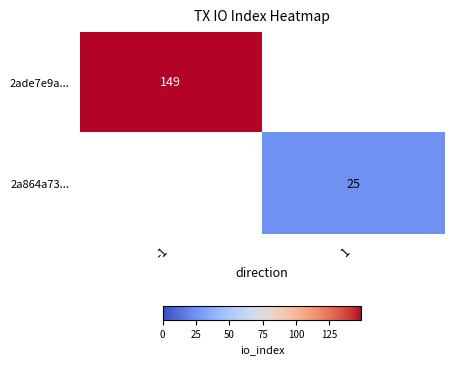

The 2a864a73... series shows 13 at 1. True or false?

False